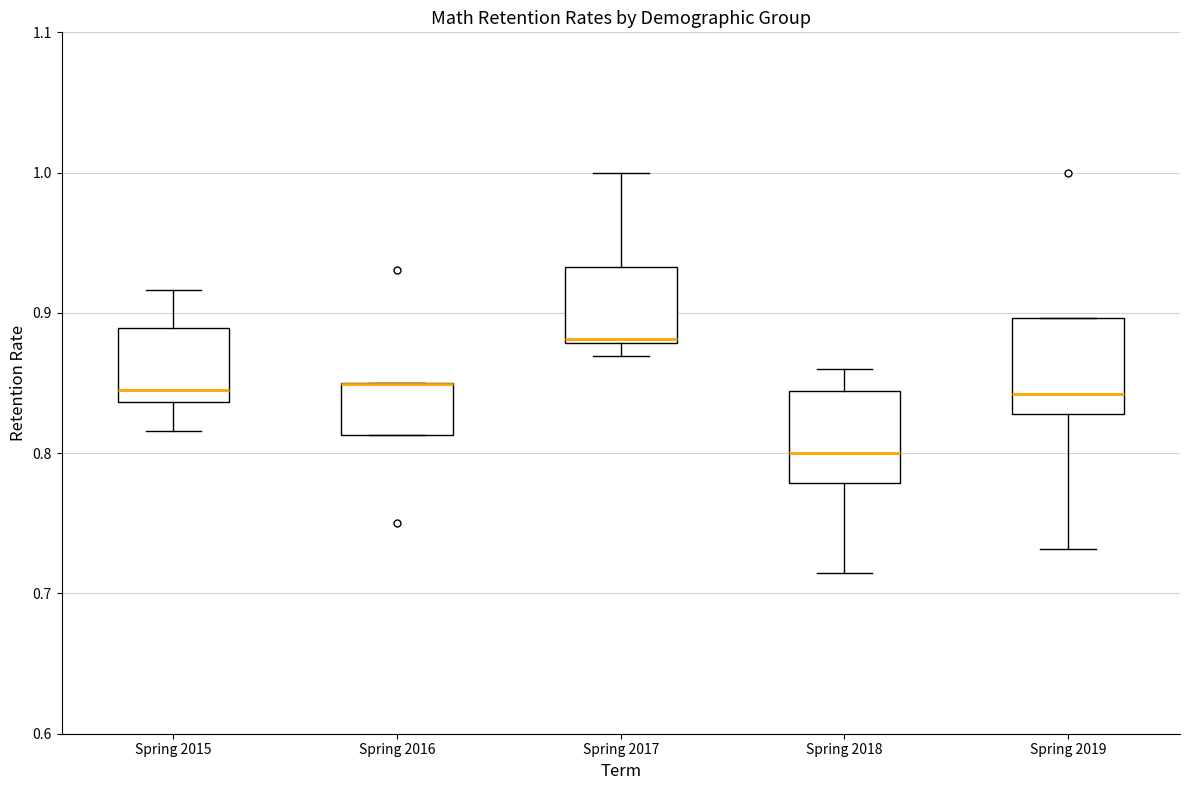

Reading left to right, transcribe this box plot: for each box, give where its median line is, the range the box spans, and where its two whiskers end, as read against the y-axis. The values are not printed on the chart, so give them approximately, as read against the axis.

Spring 2015: median 0.85, box 0.84 to 0.89, whiskers 0.82 to 0.92
Spring 2016: median 0.85 (drawn on the box's upper edge), box 0.81 to 0.85, whiskers 0.81 to 0.85
Spring 2017: median 0.88 (just above the box's lower edge), box 0.88 to 0.93, whiskers 0.87 to 1.00
Spring 2018: median 0.80, box 0.78 to 0.84, whiskers 0.71 to 0.86
Spring 2019: median 0.84, box 0.83 to 0.90, whiskers 0.73 to 0.90